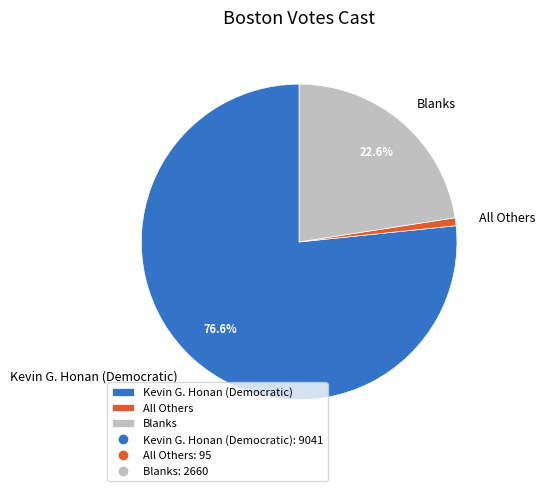

The Kevin G. Honan (Democratic) slice represents 89% of the pie. True or false?

False